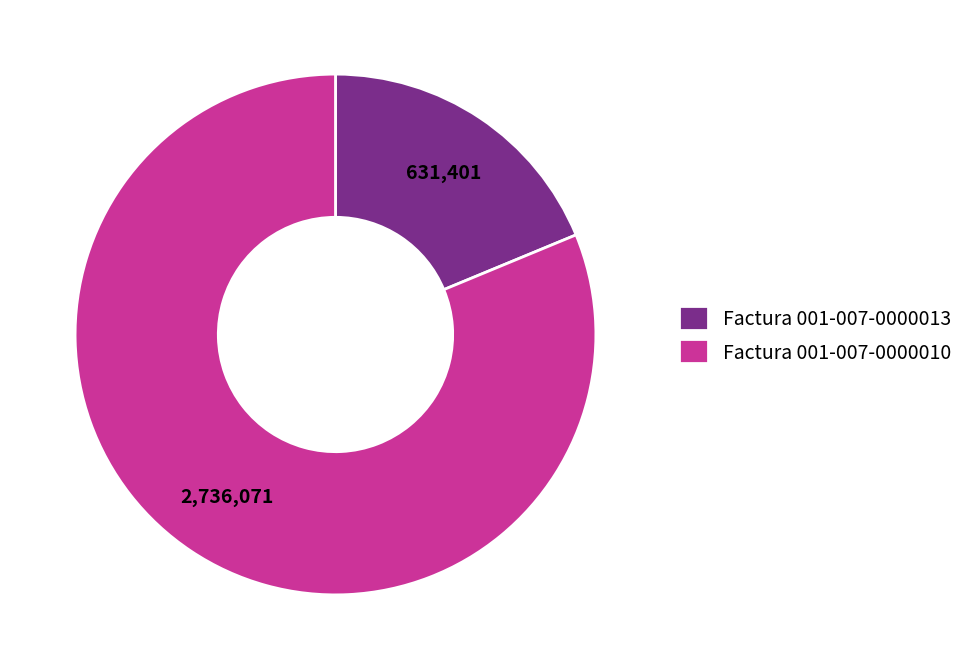

How many slices are in this pie chart?

2